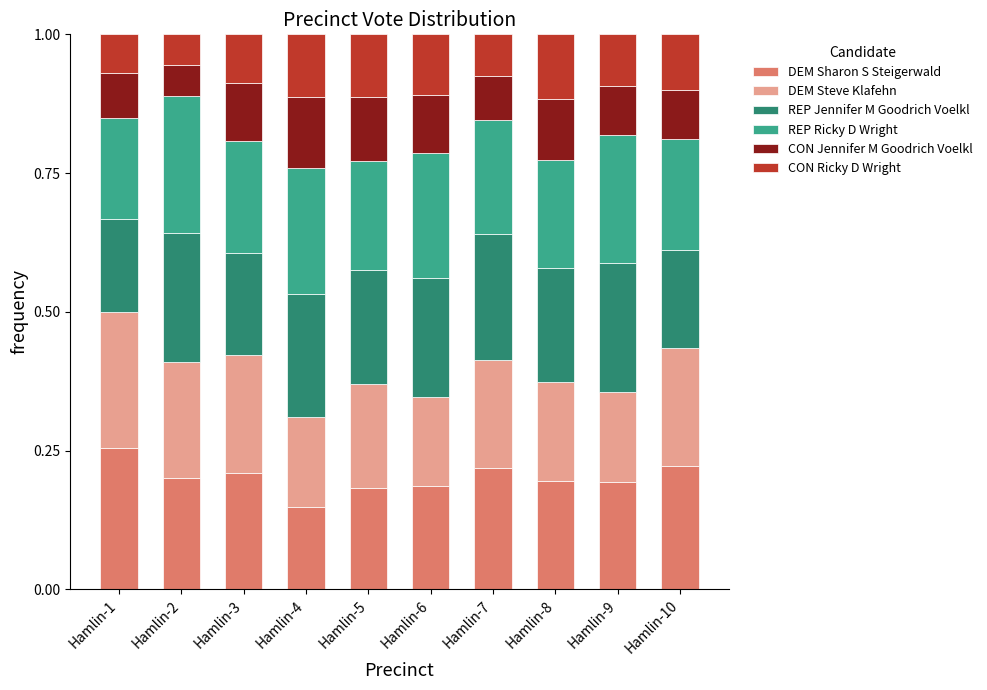

What is the total value across all series at Hamlin-7?

1.0